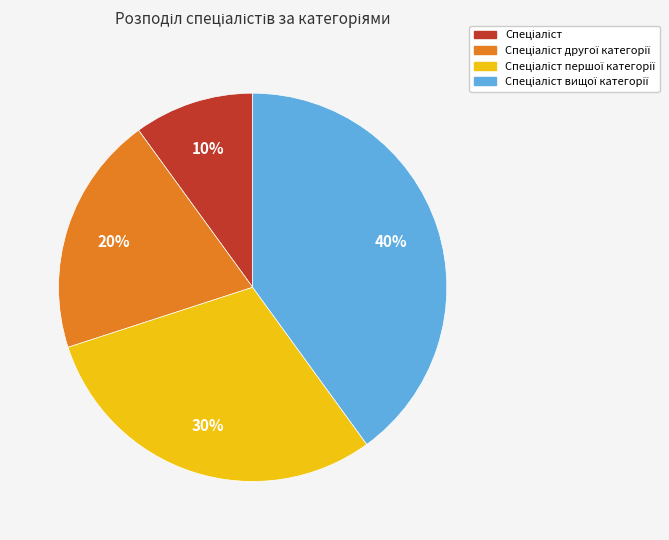

To the nearest percent, what is the difference between the largest and smallest slice percentages?

30%